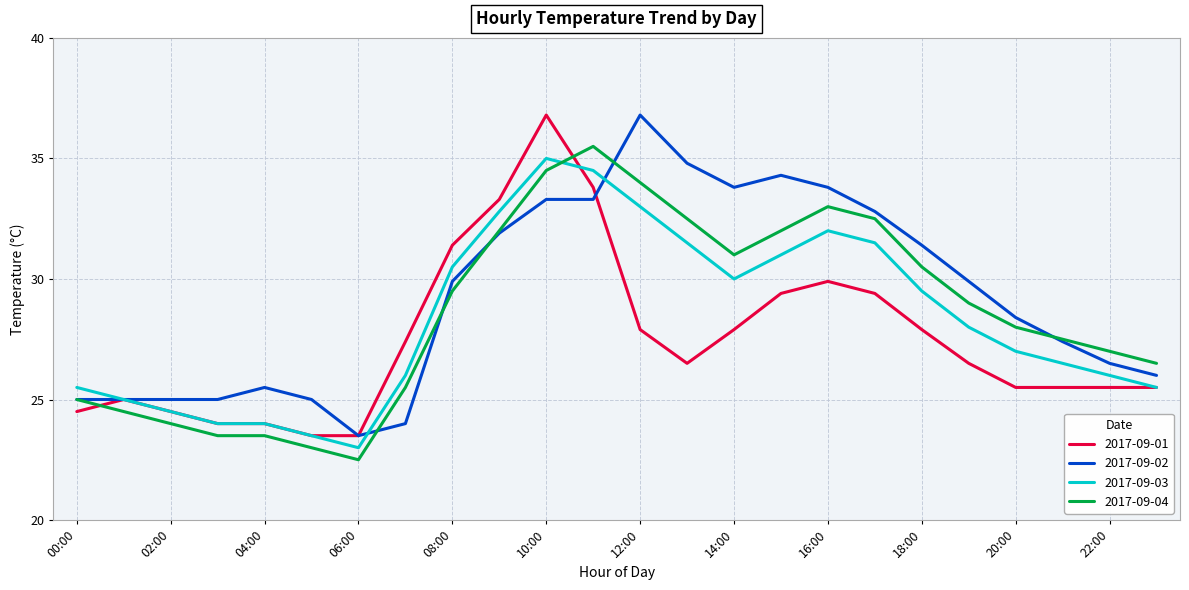

Which series ends up on top after the final intersection of 2017-09-02 and 2017-09-04?

2017-09-04